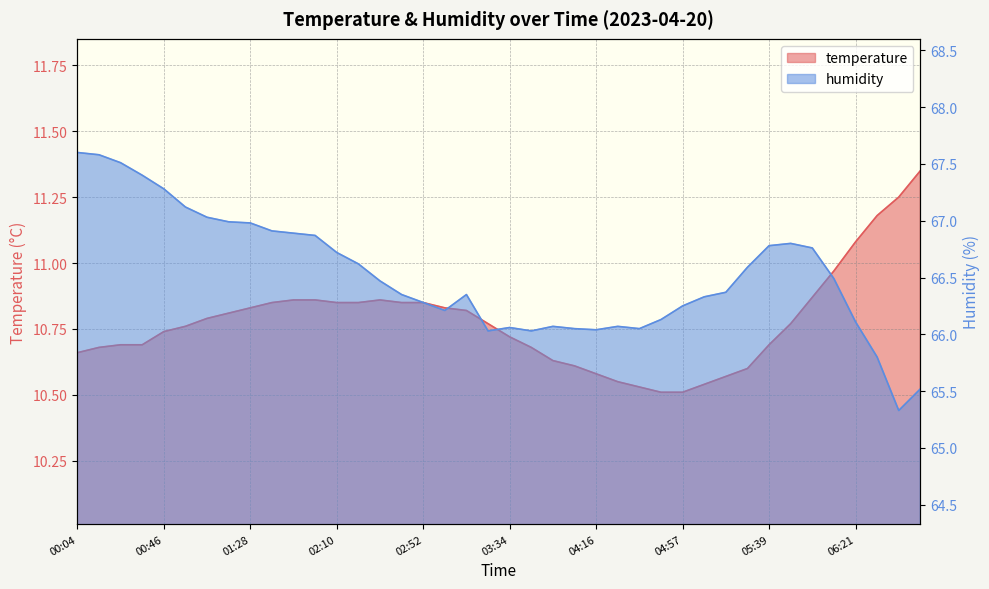

The humidity series shows 102.4 at 03:55. True or false?

False